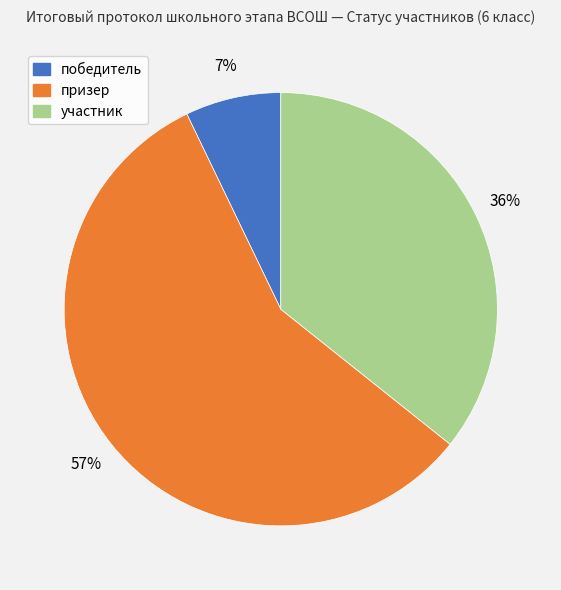

Approximately how many times larger is the value at участник compared to призер?

0.6